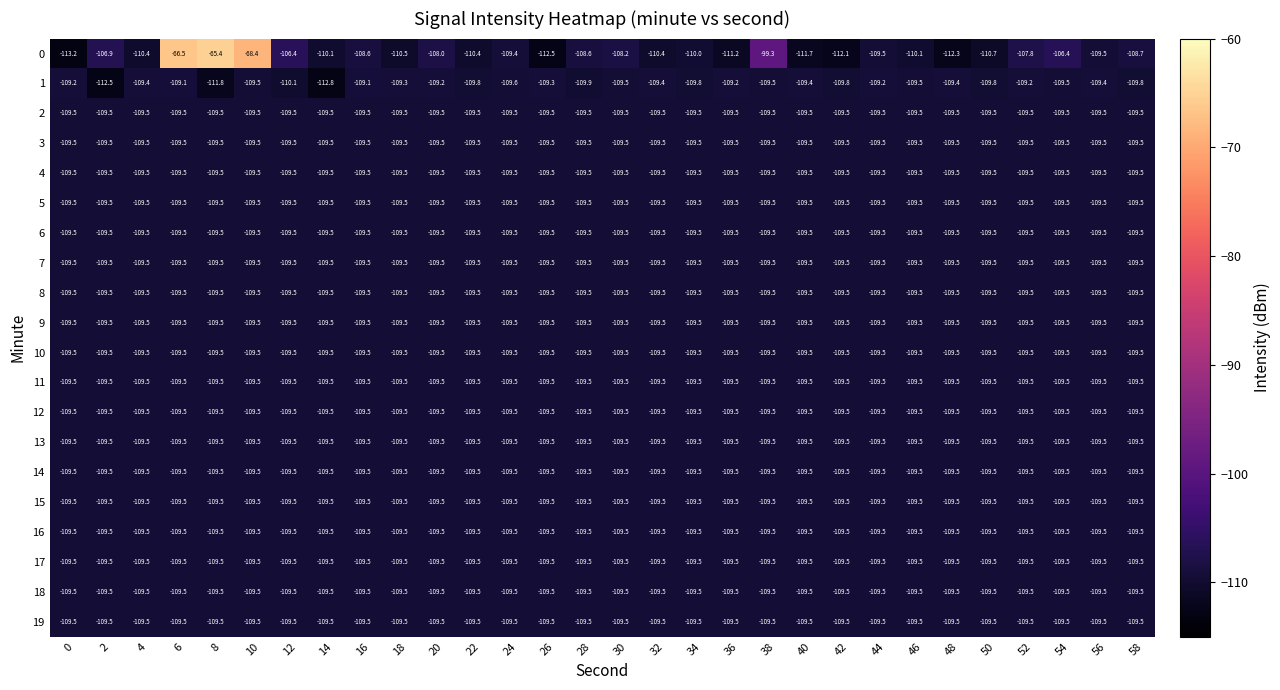

What is the sum of all 4 values?

-3285.0